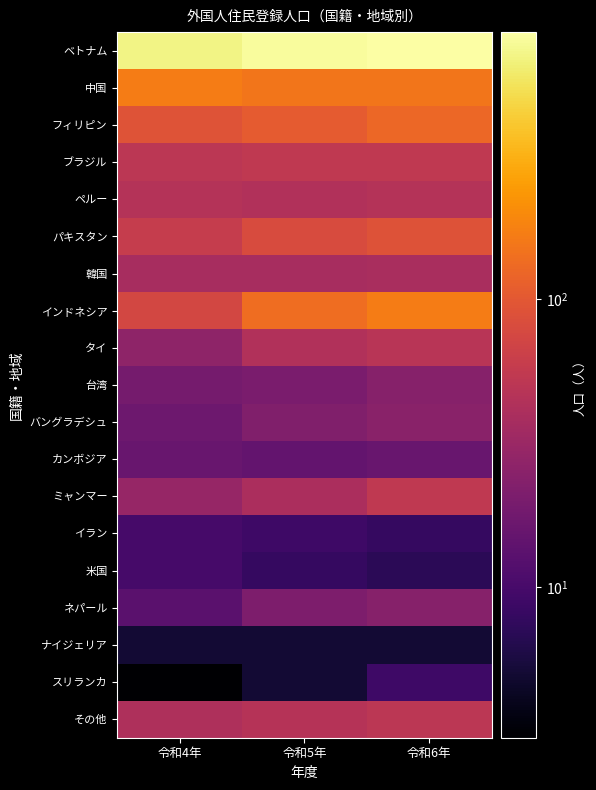

Is the value of ミャンマー at 令和4年 greater than the value of イラン at 令和6年?

Yes